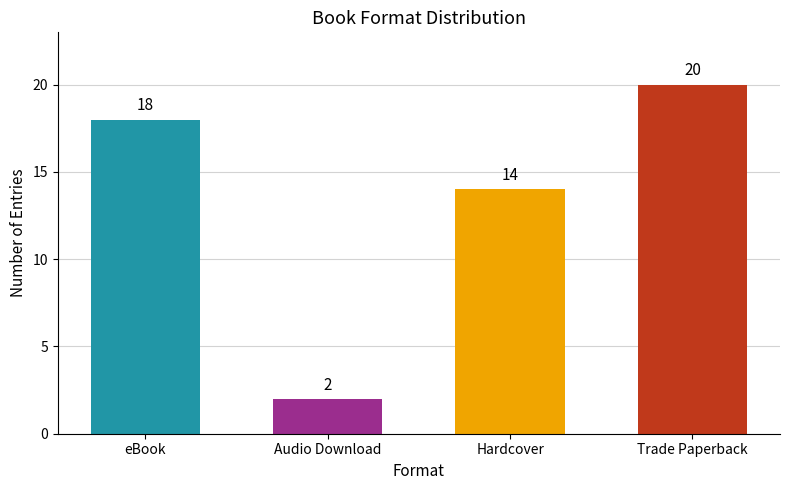

Reading left to right, extract all data points from this chart.

18	2	14	20